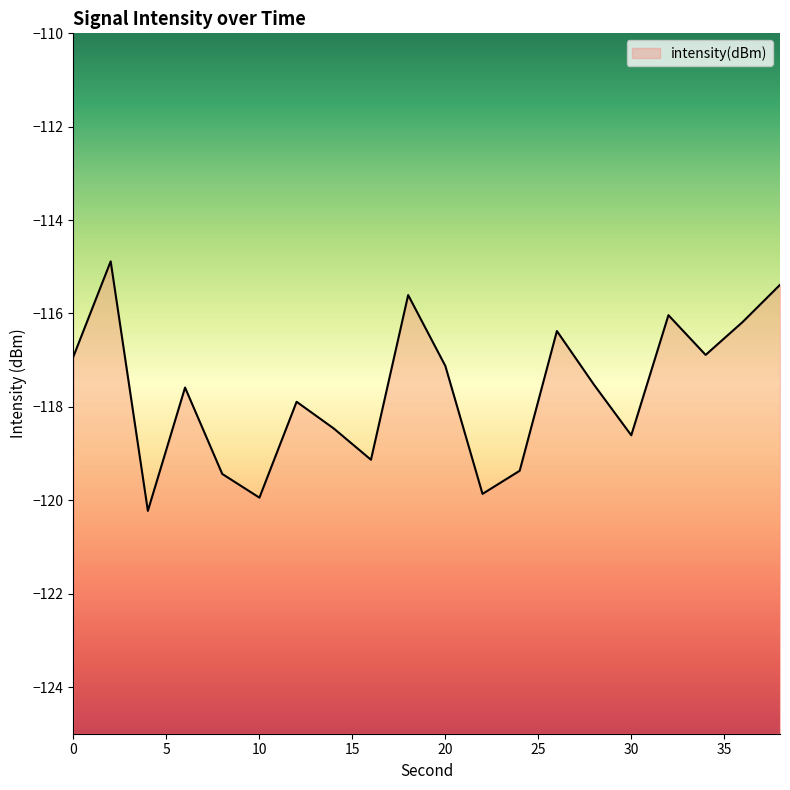

What is the maximum value shown in the chart?

-114.9